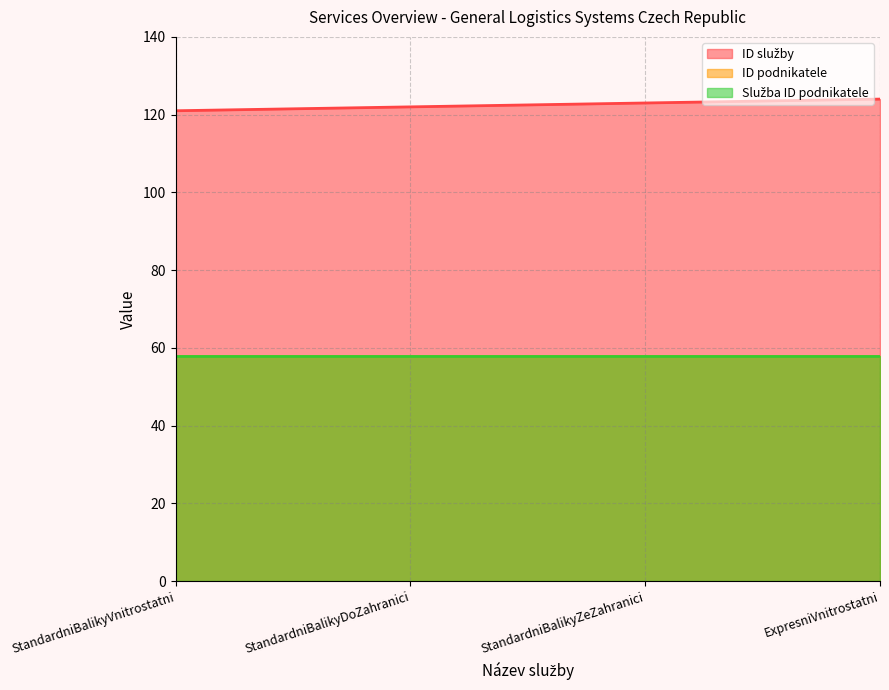

True or false: Služba ID podnikatele and ID podnikatele cross at least once.

False